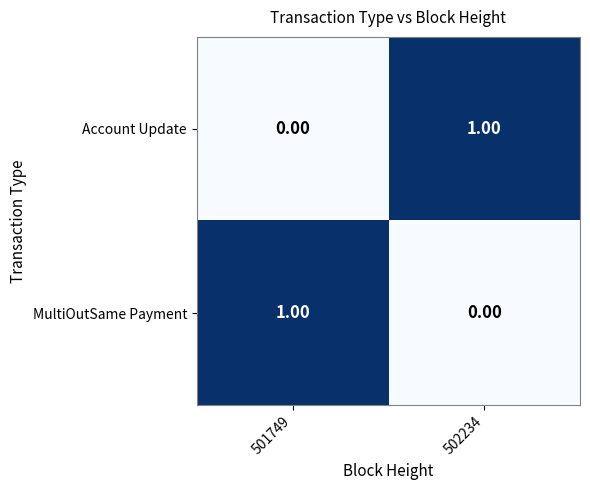

How many data points in Account Update are less than 1?

1